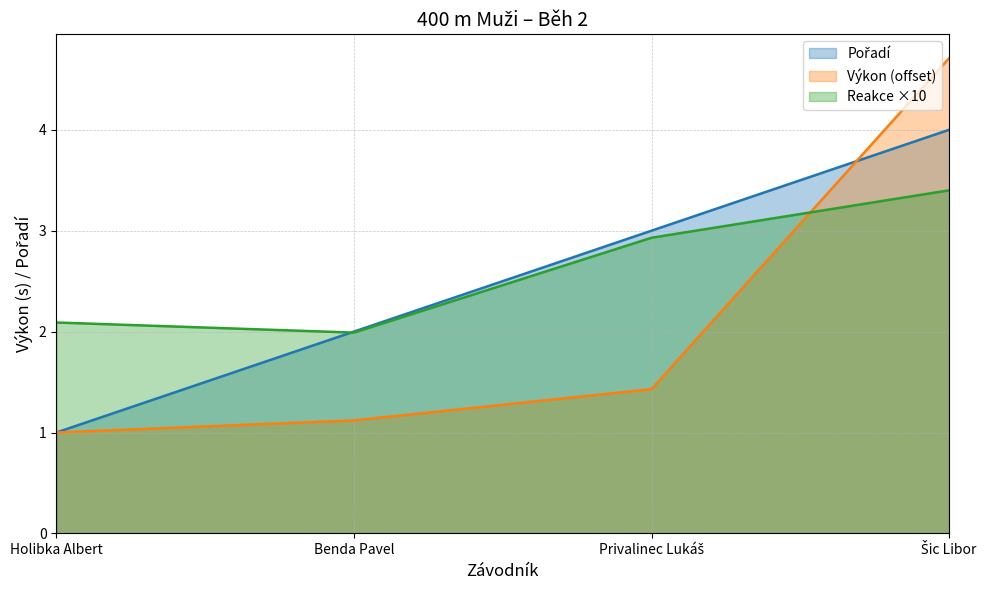

Reading left to right, transcribe all the data shown in this chart.

Pořadí: Holibka Albert=1.0	Benda Pavel=2.0	Privalinec Lukáš=3.0	Šic Libor=4.0
Výkon: Holibka Albert=1.0	Benda Pavel=1.1	Privalinec Lukáš=1.4	Šic Libor=4.7
Reakce: Holibka Albert=2.1	Benda Pavel=2.0	Privalinec Lukáš=2.9	Šic Libor=3.4